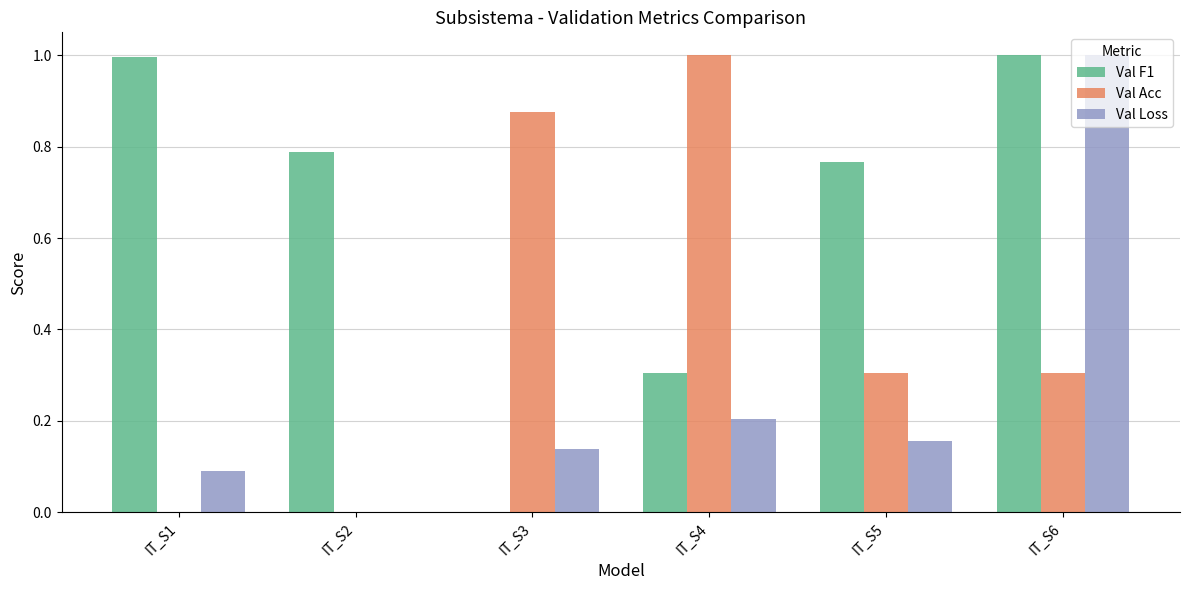

The value of Val F1 at IT_S3 is 0.0. True or false?

True